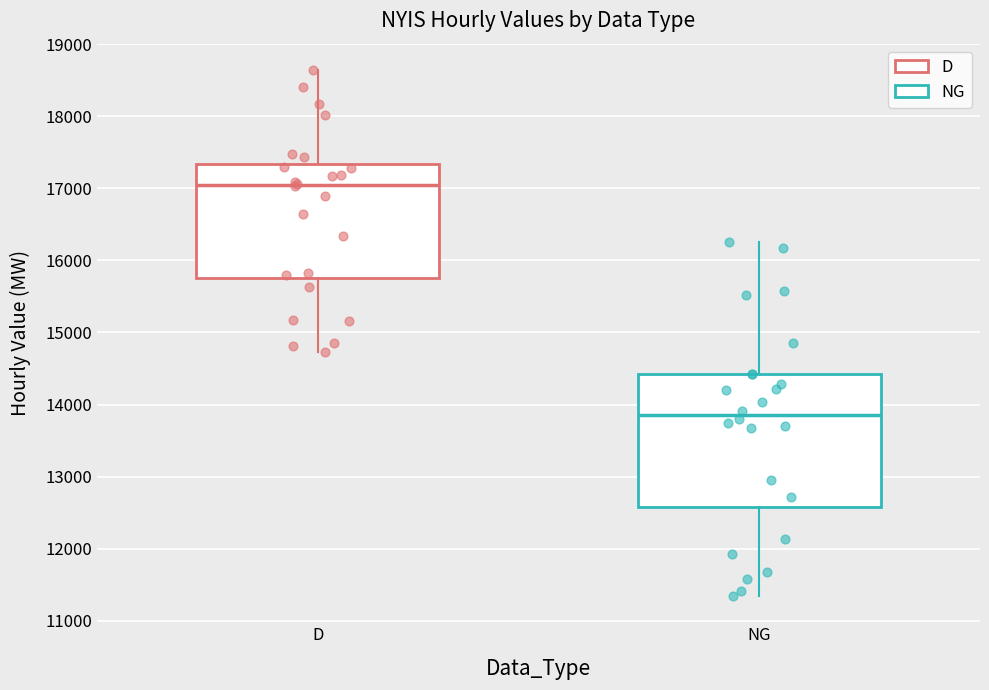

Reading left to right, transcribe this box plot: for each box, give where its median line is, the range the box spans, and where its two whiskers end, as read against the y-axis. The values are not printed on the chart, so give them approximately, as read against the axis.

D: median 17000, box 15800 to 17300, whiskers 14700 to 18600
NG: median 13900, box 12600 to 14400, whiskers 11300 to 16300